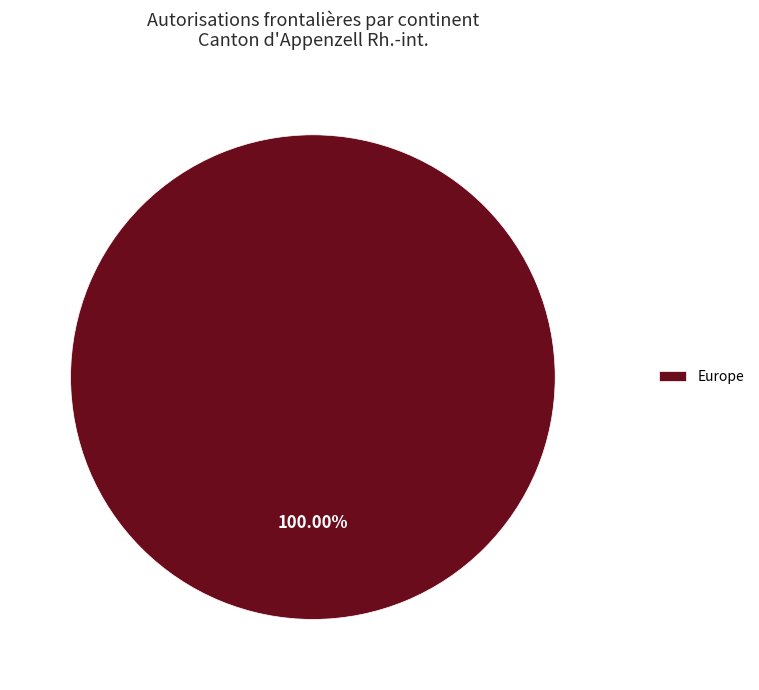

Rank the categories by value from lowest to highest.

Europe